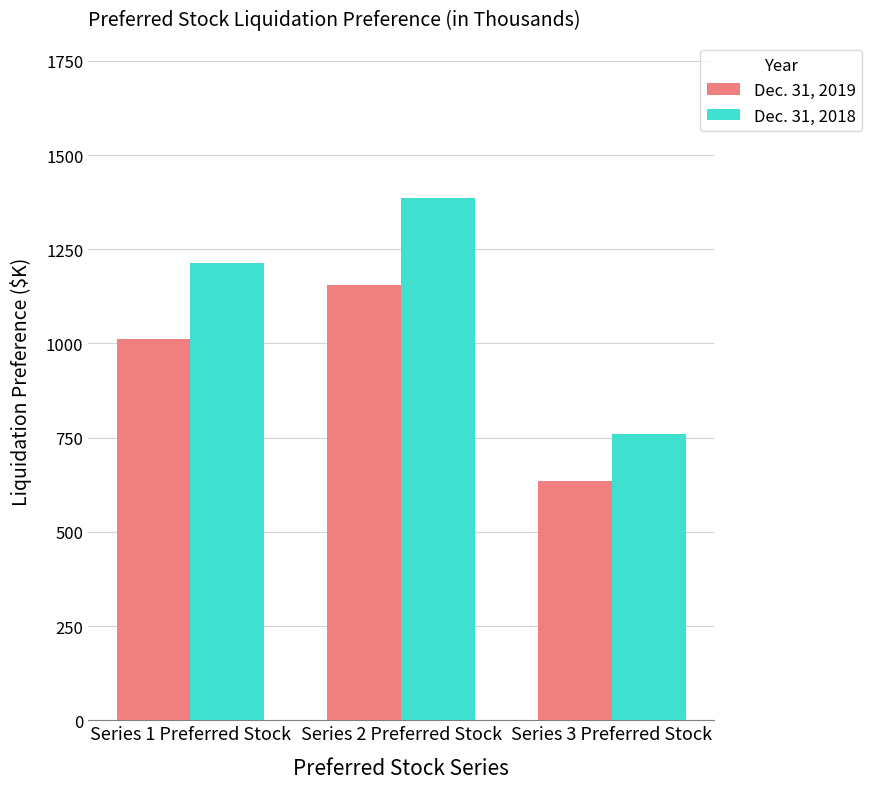

What is the approximate value of Dec. 31, 2018 at Series 3 Preferred Stock, to the nearest 100?

800